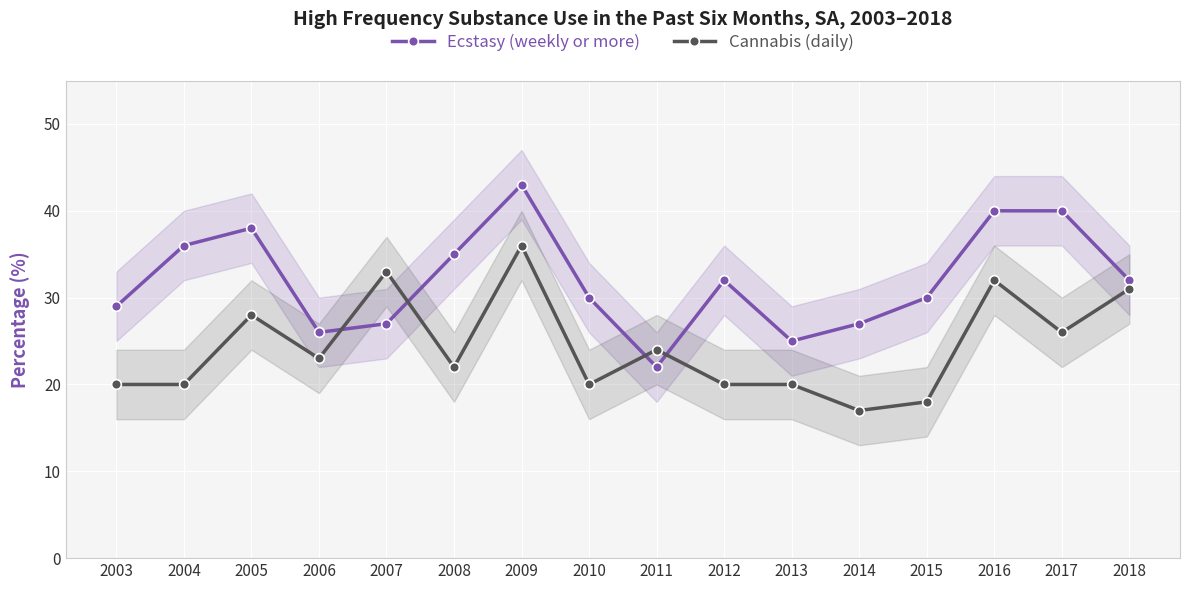

Where do Cannabis (daily) and Ecstasy (weekly or more) first cross each other?

2006 and 2007